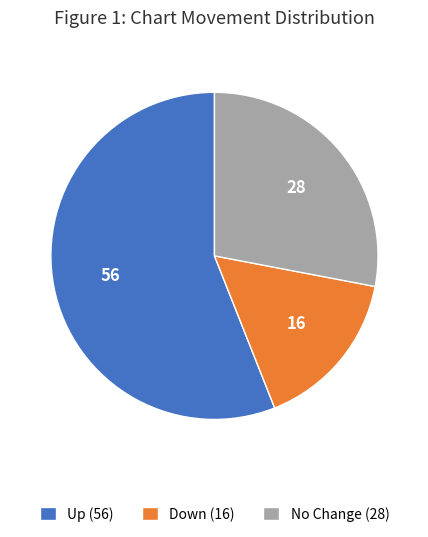

Rank the categories by value from lowest to highest.

Down (16), No Change (28), Up (56)